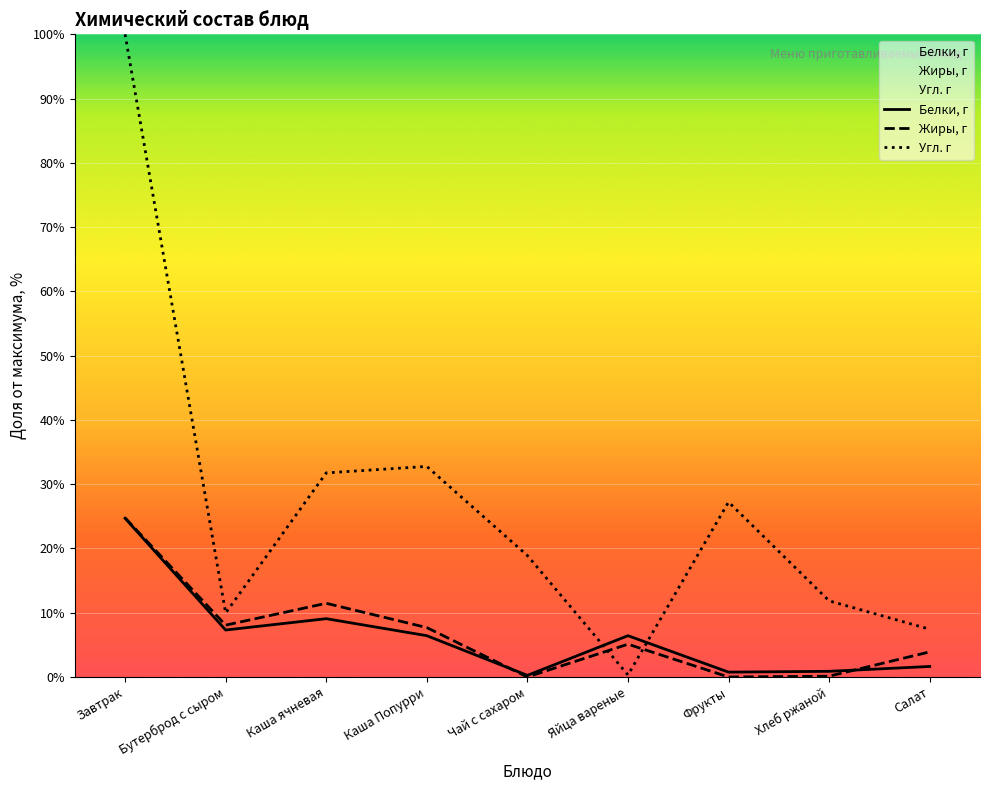

At which category does the chart reach its peak across all series?

Завтрак